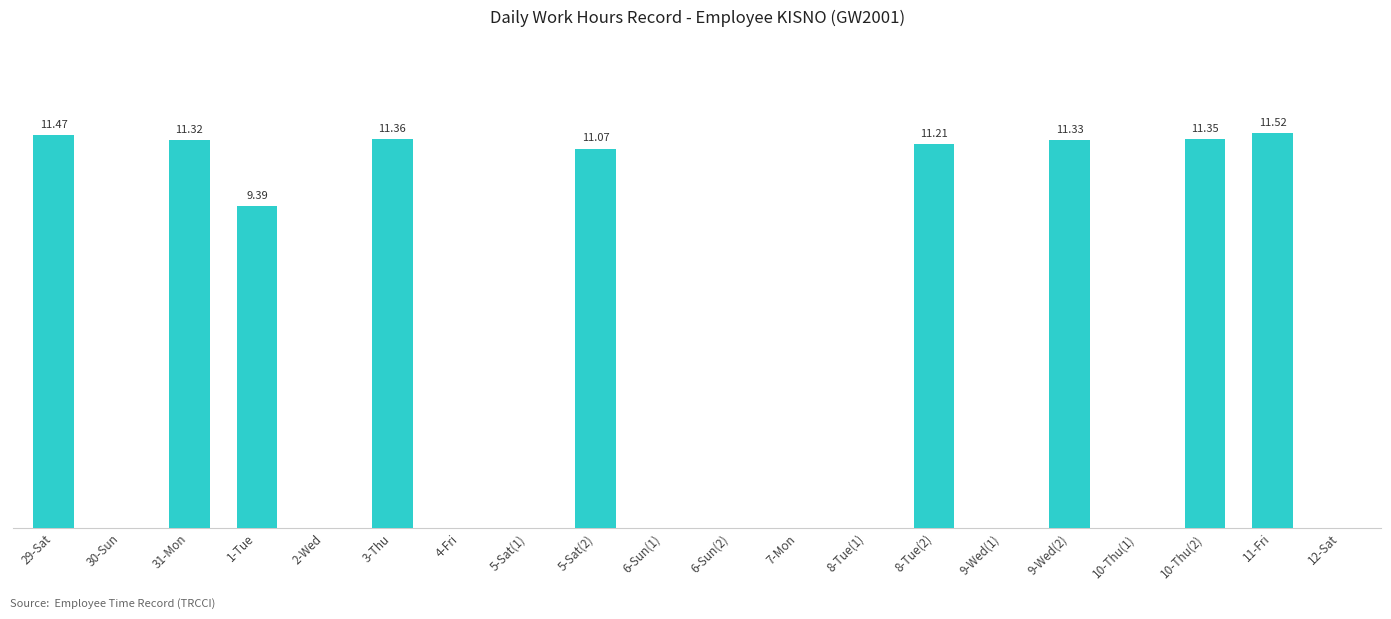

What is the sum of the values at 3-Thu and 6-Sun(2)?

11.4